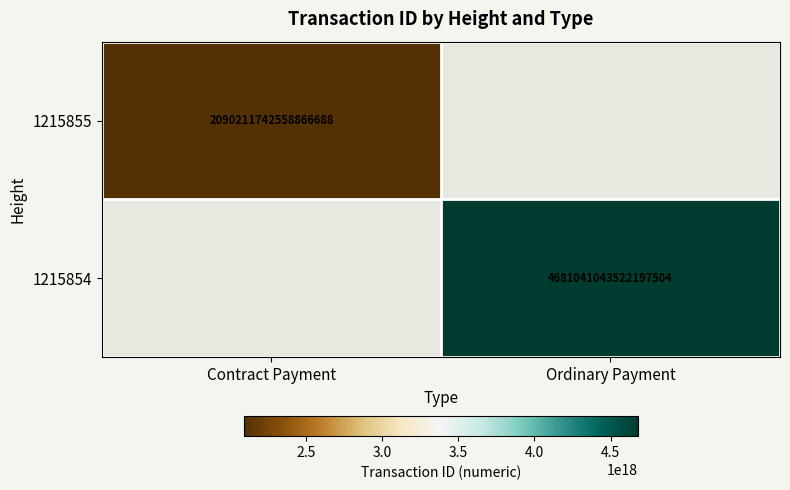

Is it true that 1215854 equals 7419707084592399360 at Ordinary Payment?

False